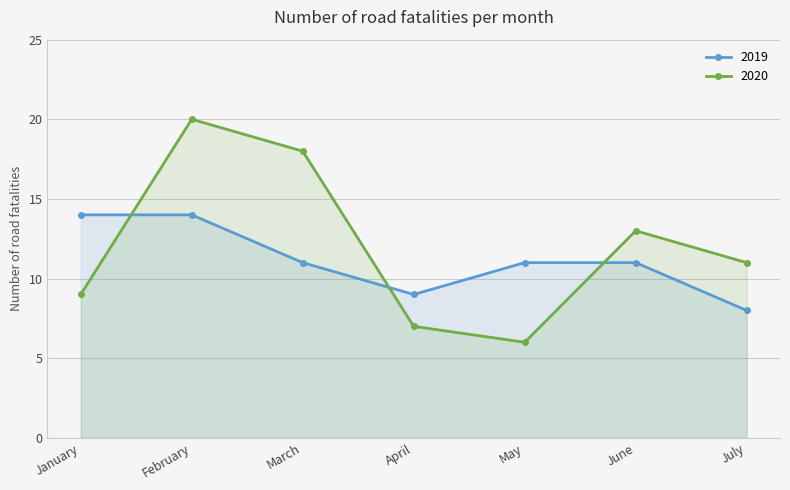

What is the difference between the maximum and minimum values in the 2020 series?

14